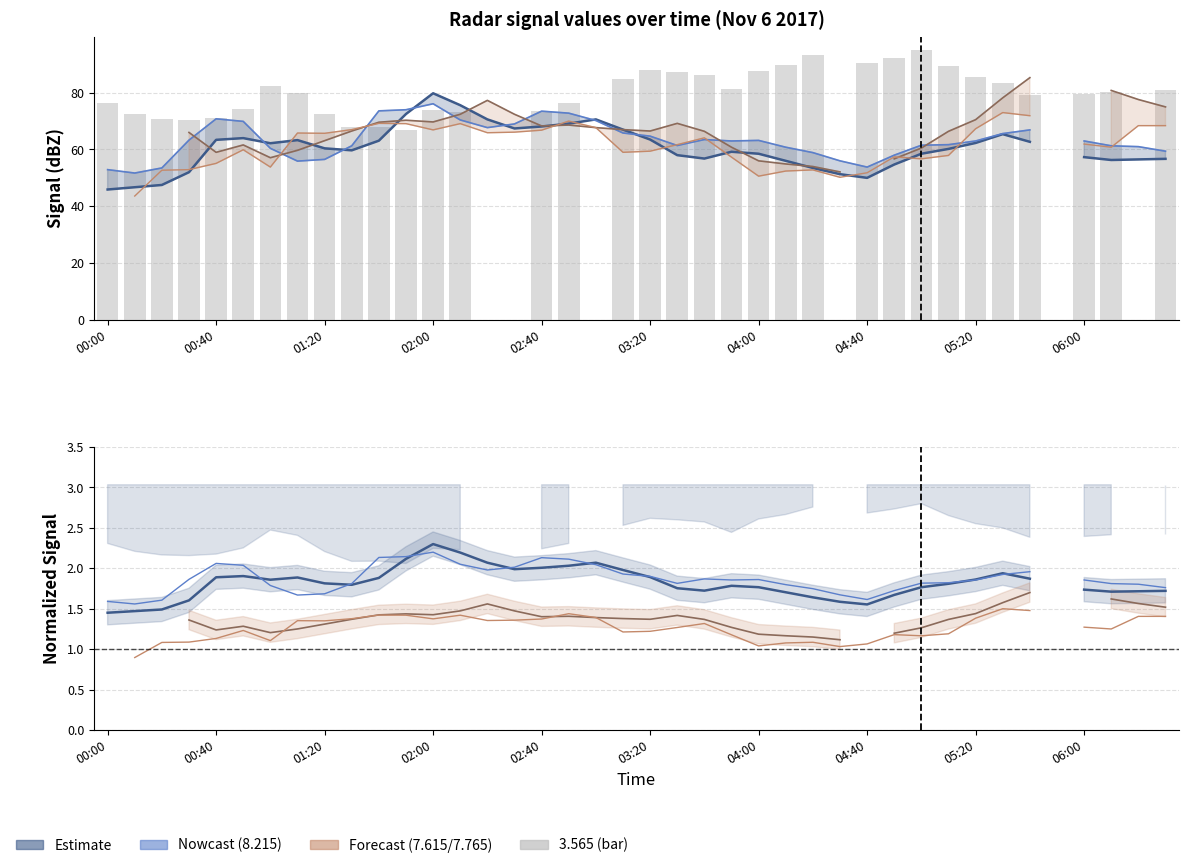

Which has a higher value, 25 or 28?

25